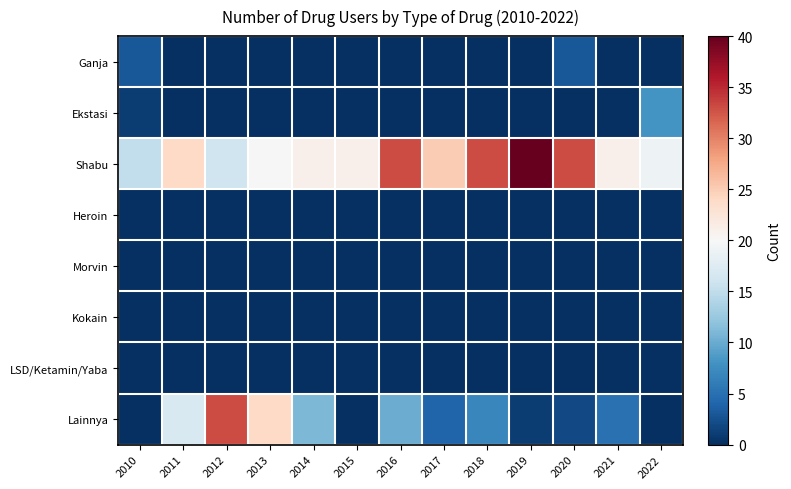

What is the difference between the highest and lowest values at 2011?

24